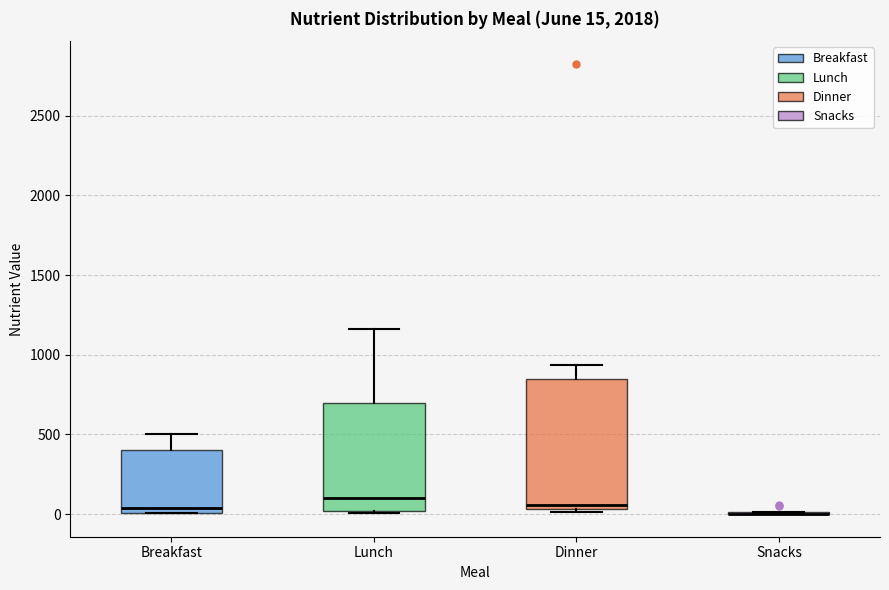

Which box is the tallest, from its lower edge to its upper edge?

Dinner